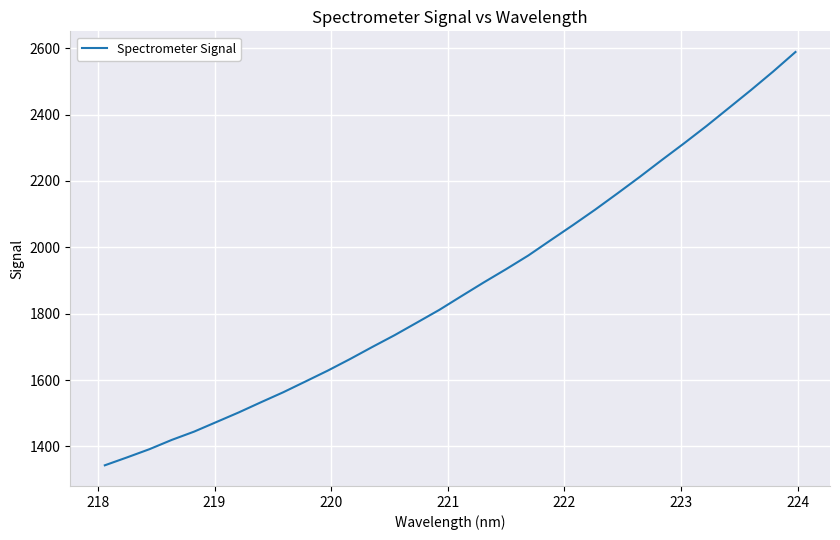

What is the difference between the maximum and minimum values?

1245.3